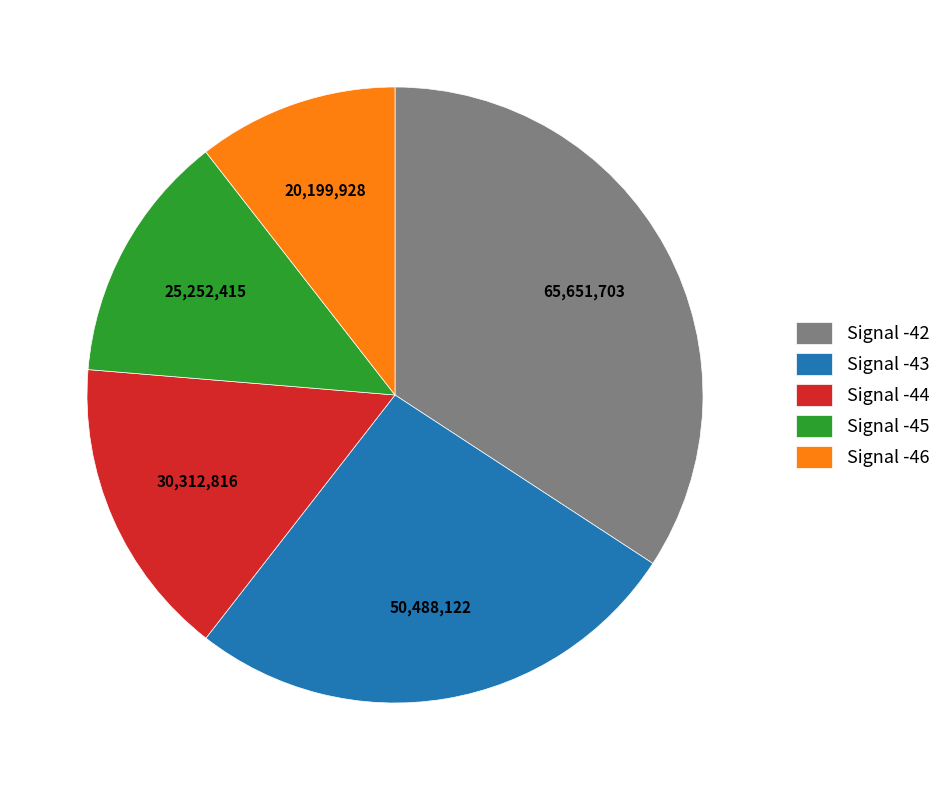

What is the ratio of the value at Signal -45 to the value at Signal -44?

0.8